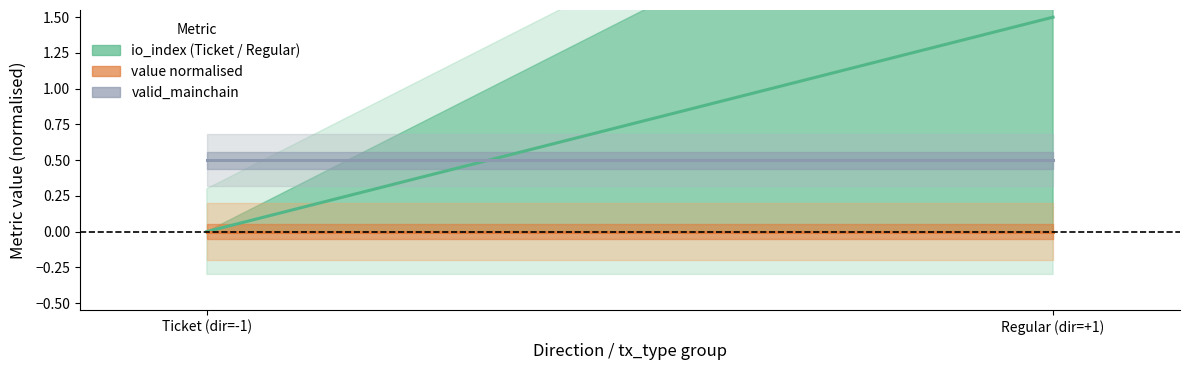

Which series has the widest spread of values?

io_index mean